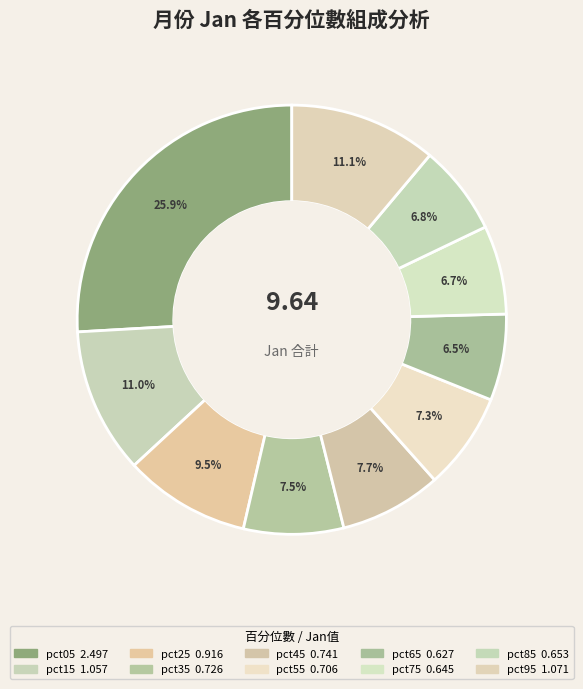

To the nearest percent, what is the combined percentage of pct75 and pct55?

14%